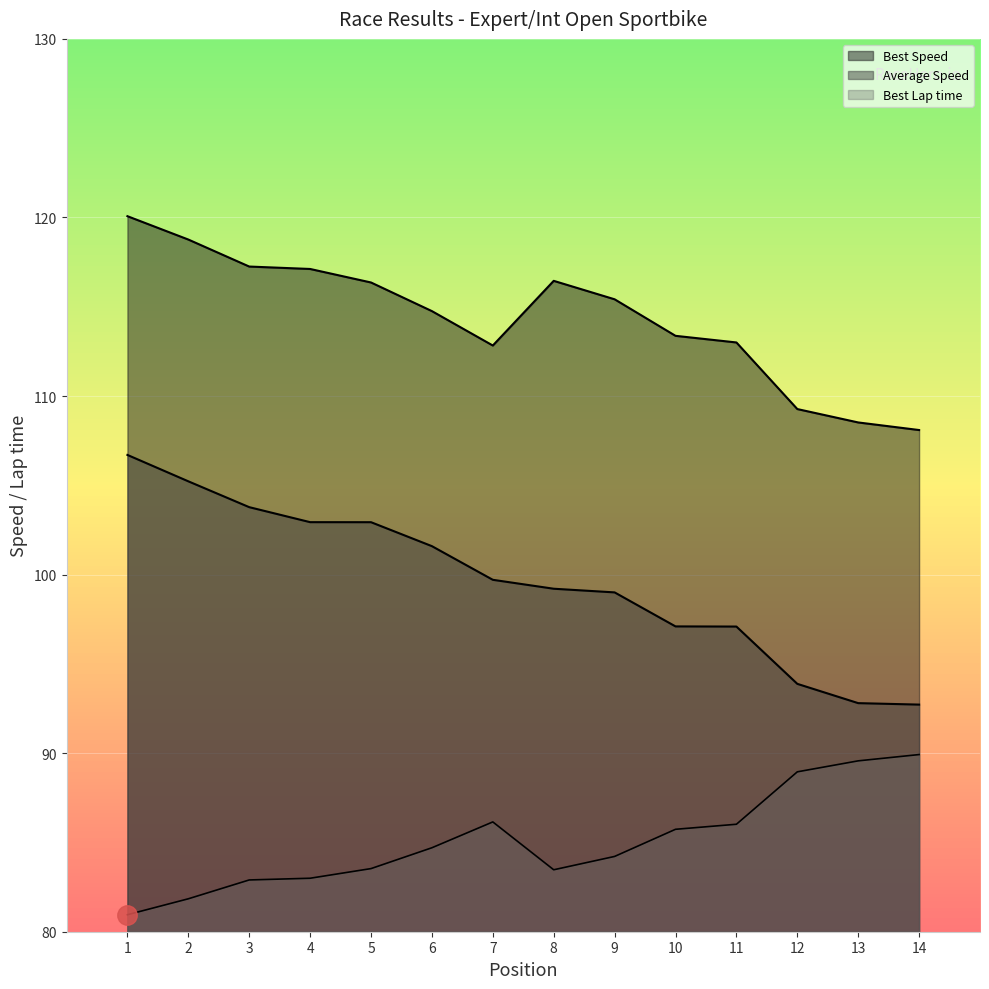

True or false: Best Speed and Total Time intersect in this chart.

False